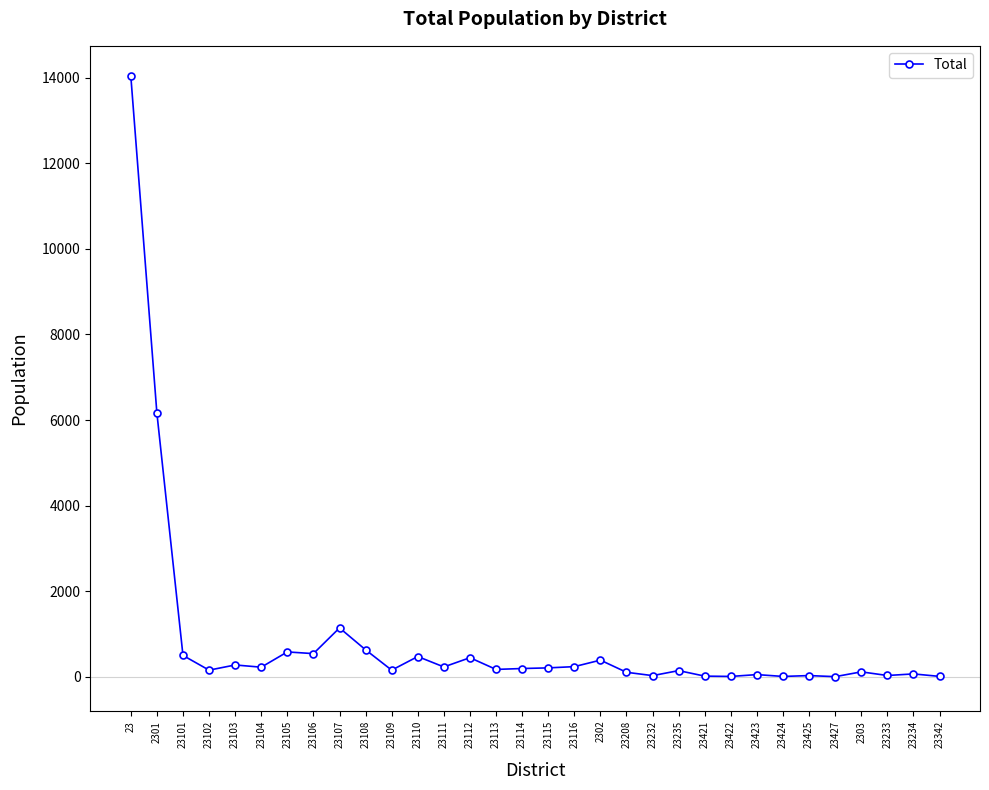

Does the chart have visible grid lines?

No